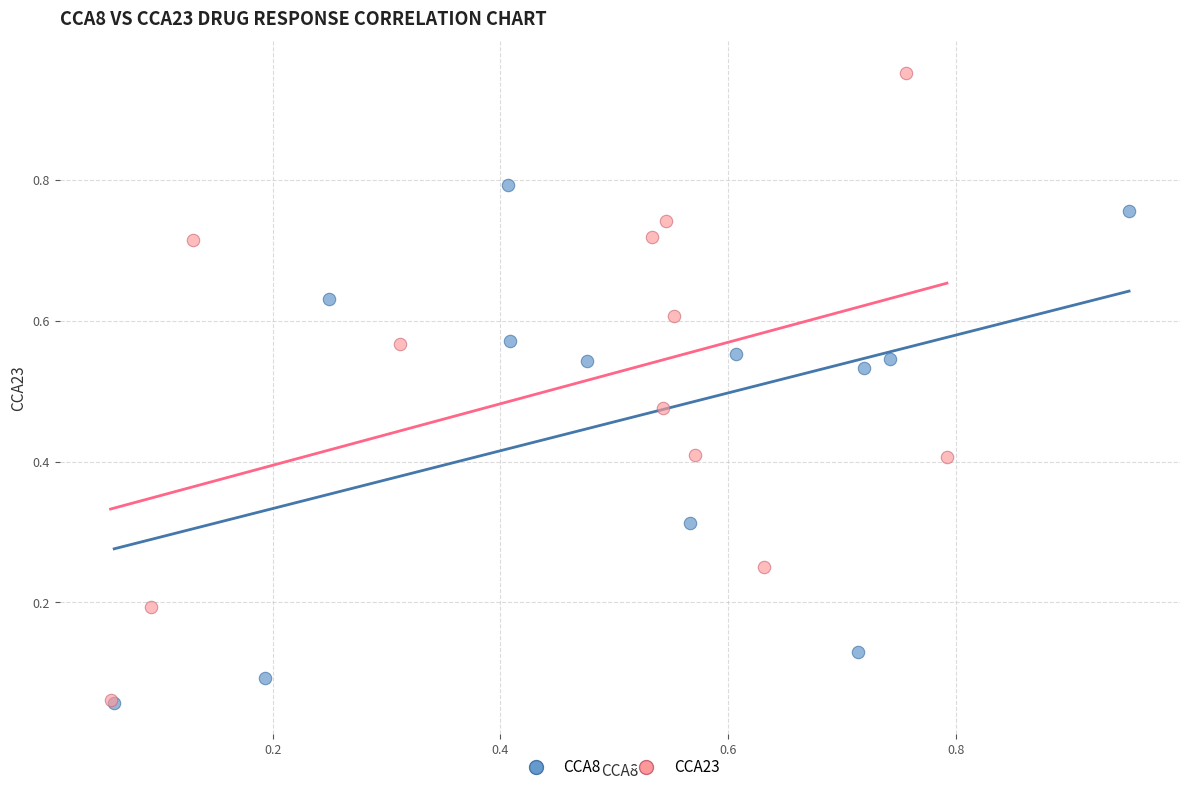

What are all the series names shown in the legend?

CCA8, CCA23